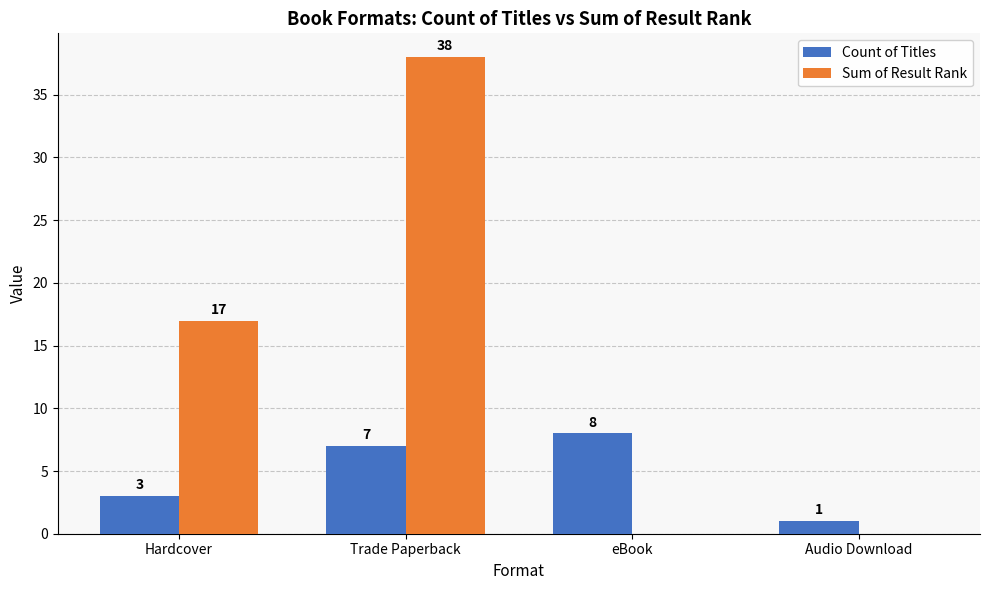

Reading left to right, list all the values displayed in this chart.

Count of Titles: 3	7	8	1
Sum of Result Rank: 17	38	0	0